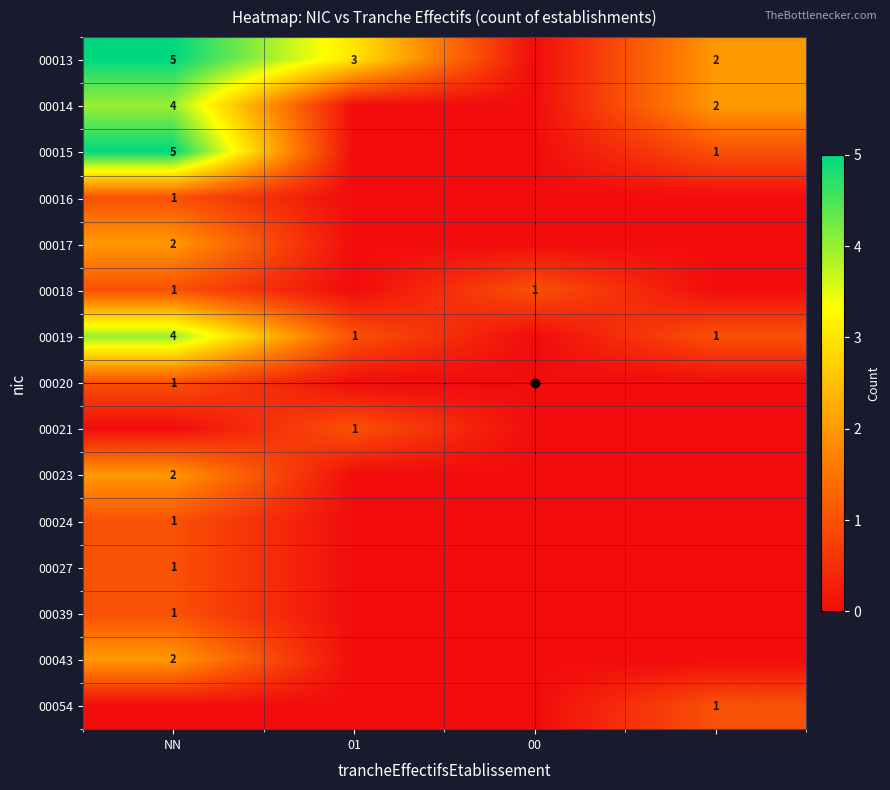

At which category is the sum across all series the highest?

NN